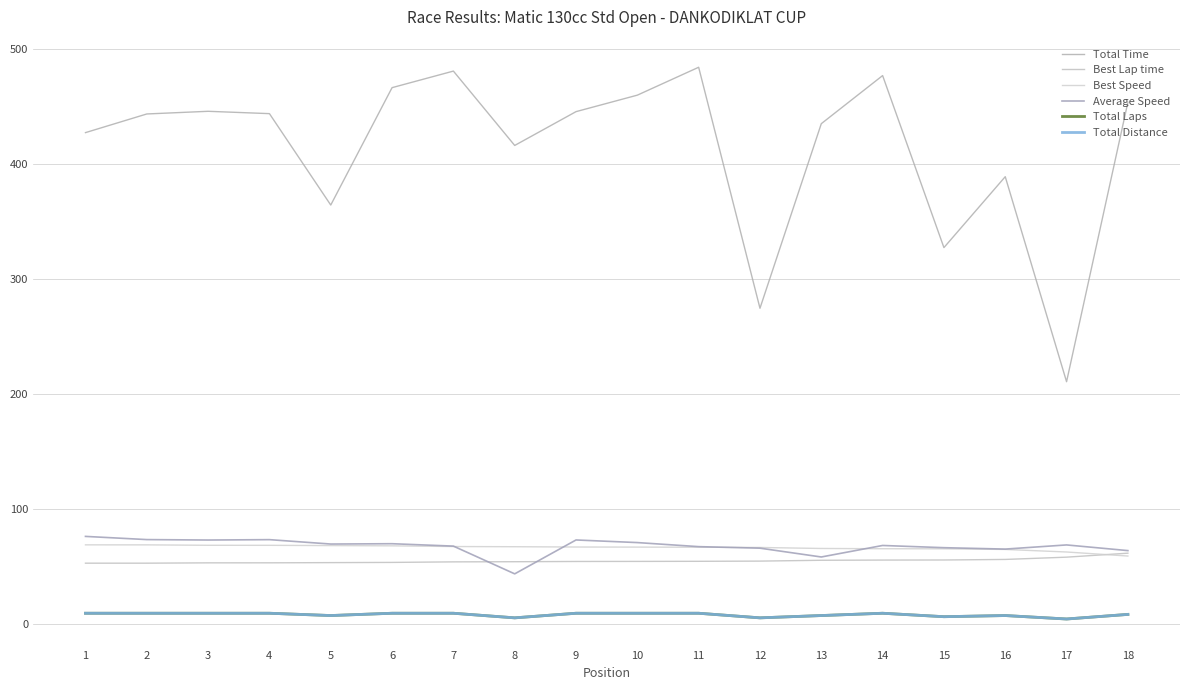

Is this an area chart (filled region under the line)?

No